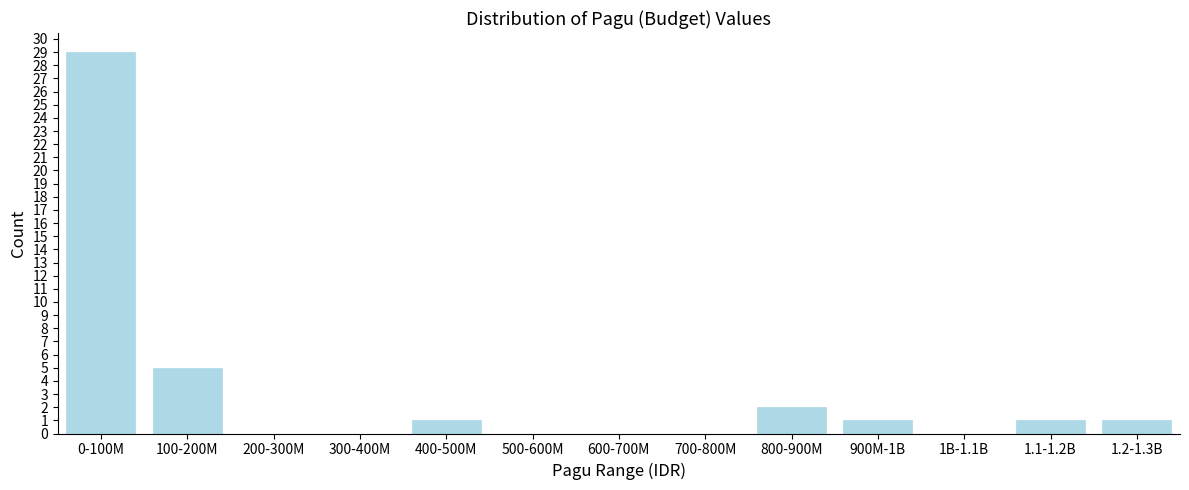

Reading right to left, what are all the values shown in this chart?

1.2-1.3B=1	1.1-1.2B=1	1B-1.1B=0	900M-1B=1	800-900M=2	700-800M=0	600-700M=0	500-600M=0	400-500M=1	300-400M=0	200-300M=0	100-200M=5	0-100M=29